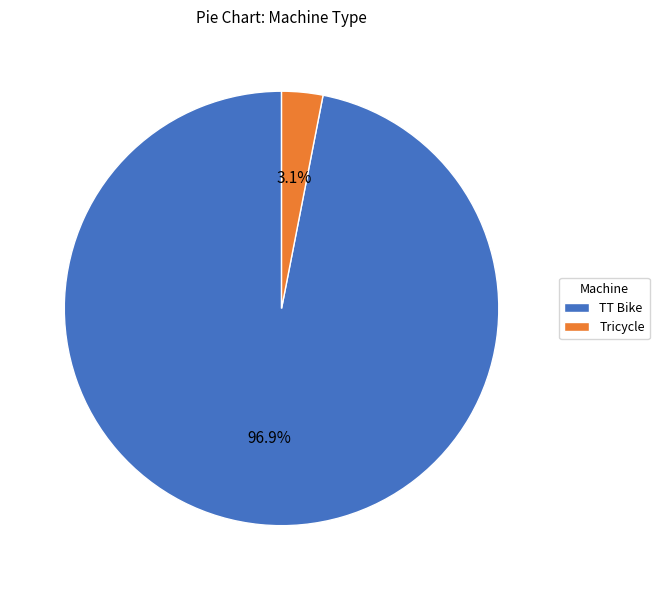

Rank the categories by value from lowest to highest.

Tricycle, TT Bike